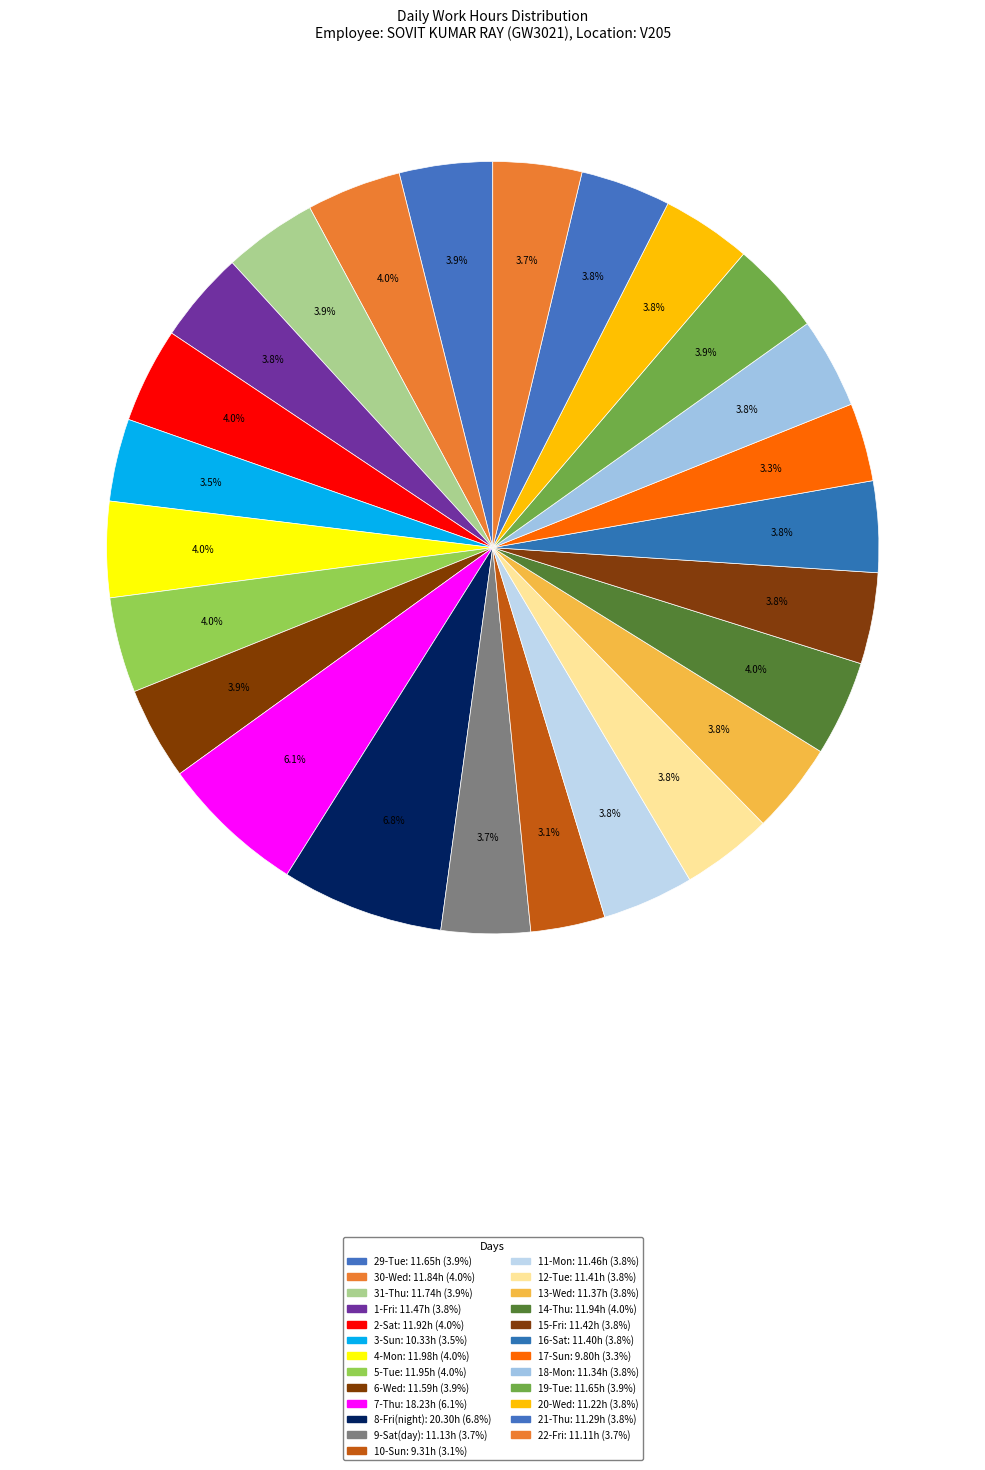

Is there a majority slice in this chart?

No